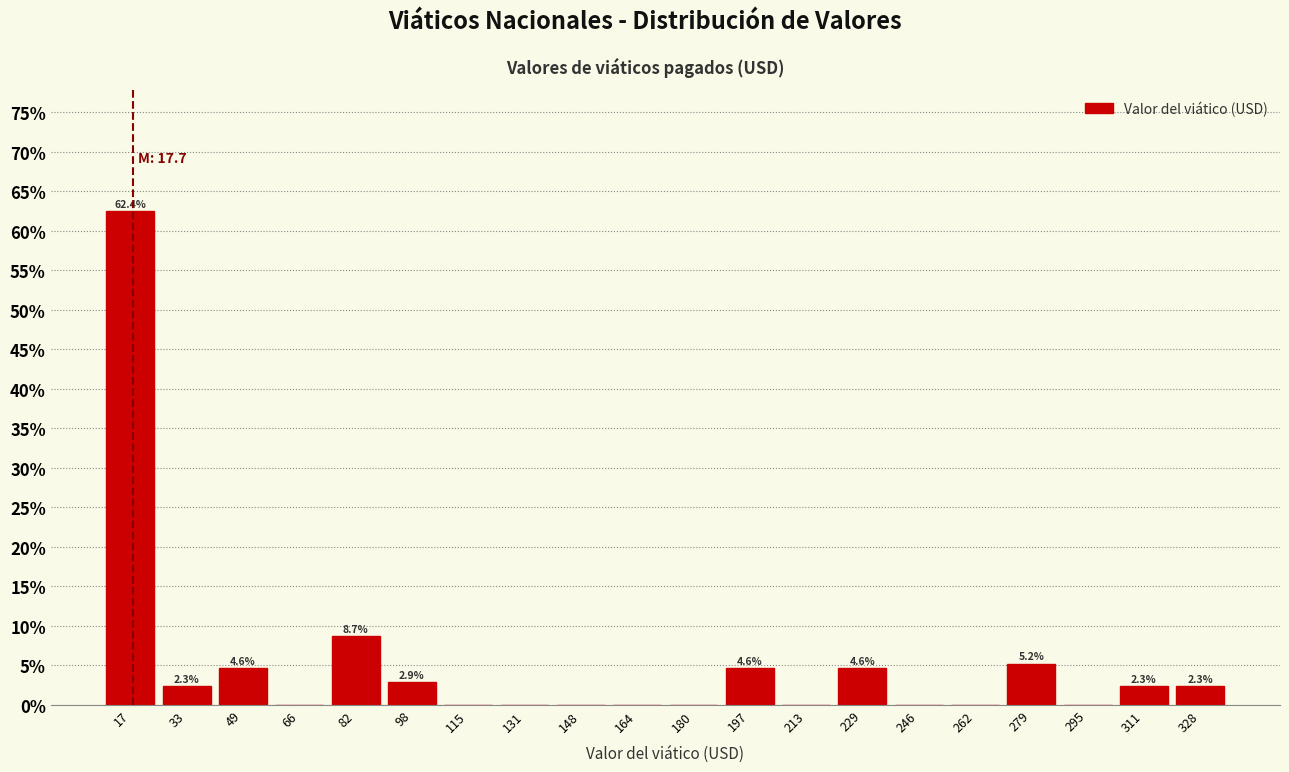

Which range on the x-axis has the tallest bar?

8 to 26